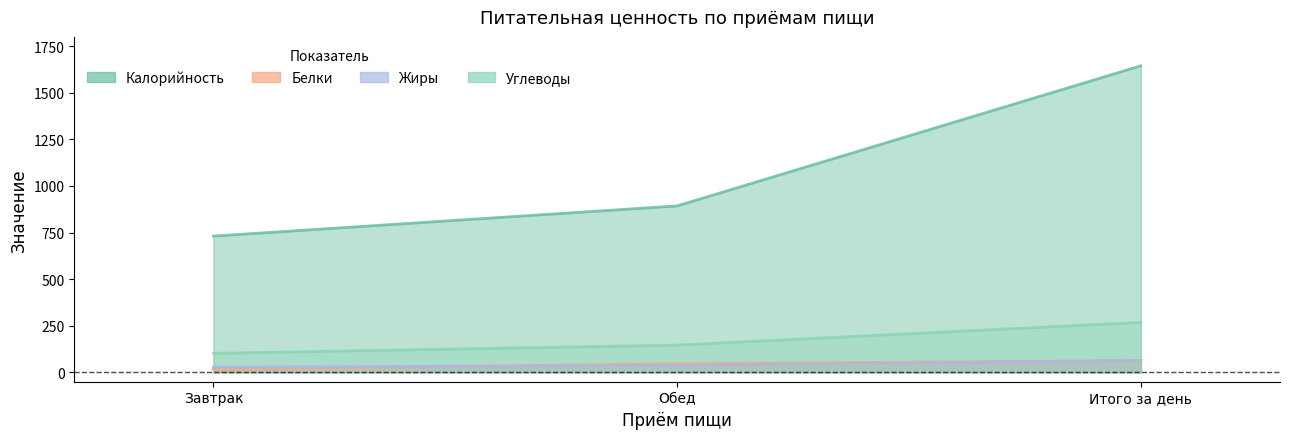

Where is Углеводы nearest to the value 185?

Обед